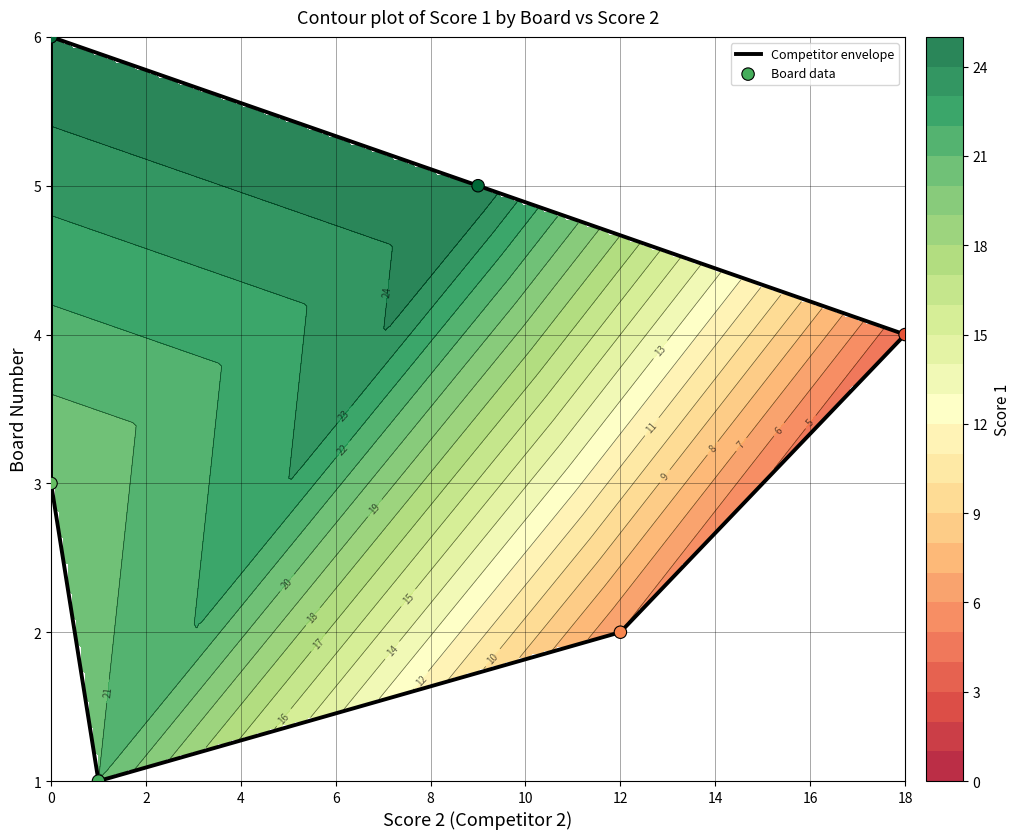

Is it true that Board data equals 1 at 0?

False